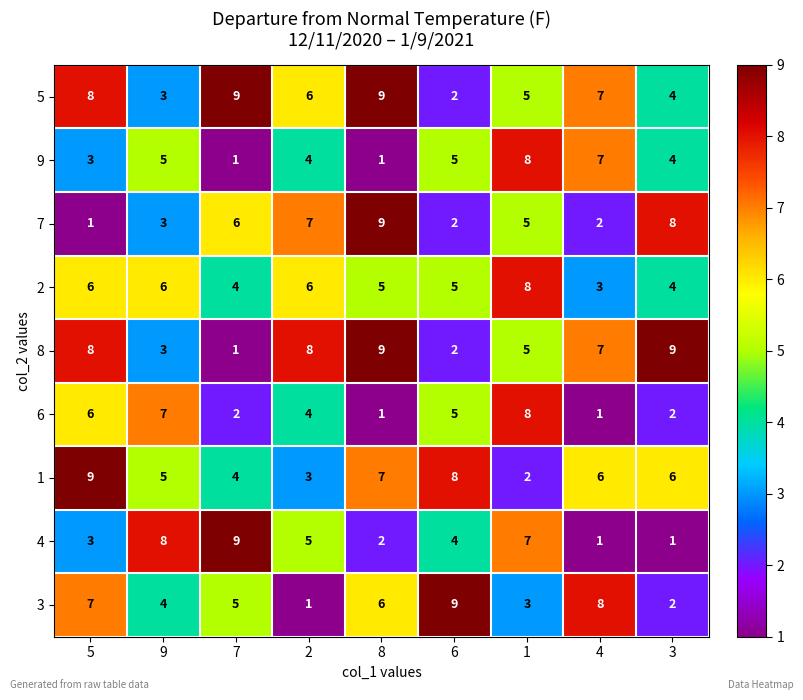

What is the difference between the highest and lowest values at 4?

7